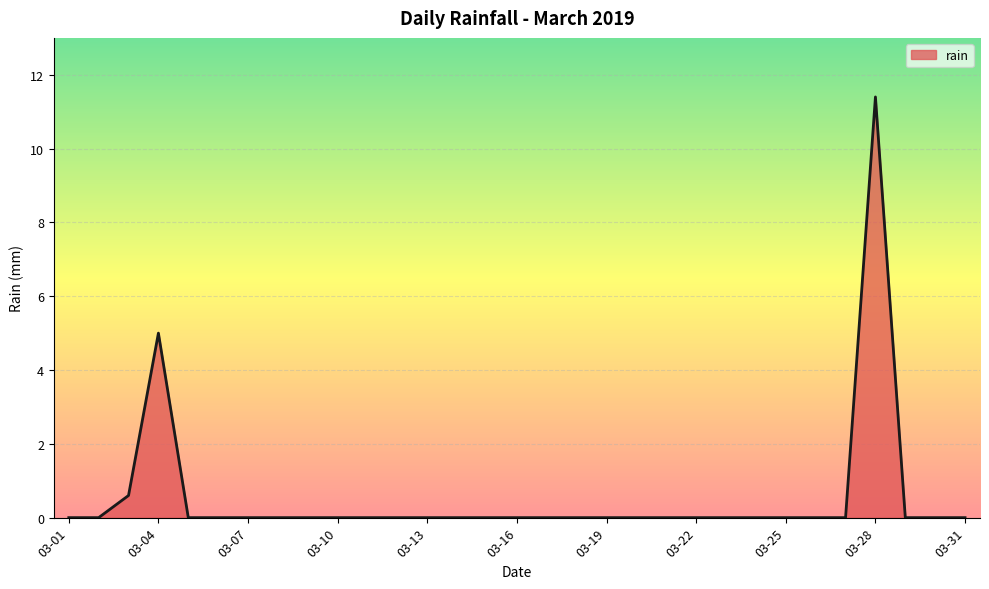

Reading left to right, extract all data points from this chart.

0.0	0.0	0.6	5.0	0.0	0.0	0.0	0.0	0.0	0.0	0.0	0.0	0.0	0.0	0.0	0.0	0.0	0.0	0.0	0.0	0.0	0.0	0.0	0.0	0.0	0.0	0.0	11.4	0.0	0.0	0.0